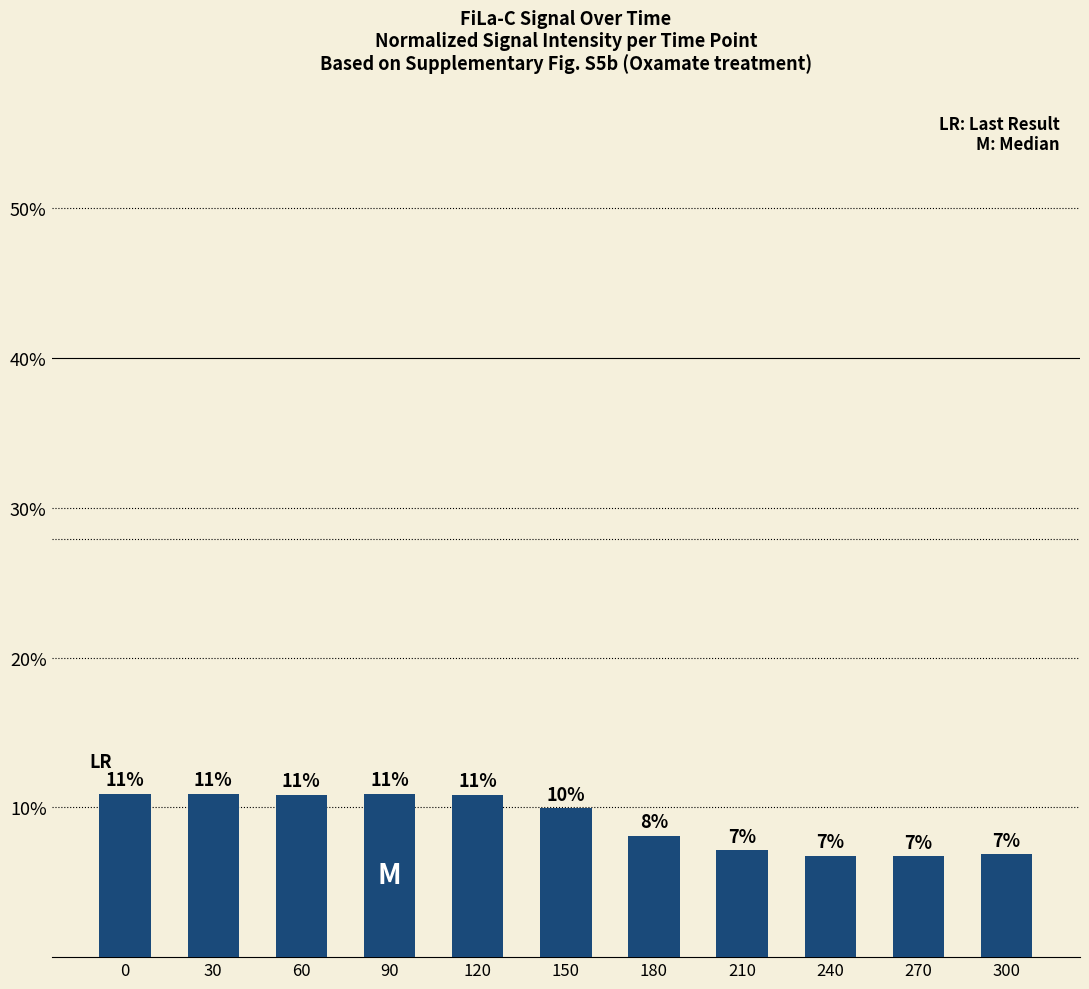

How many bars are there in total?

11